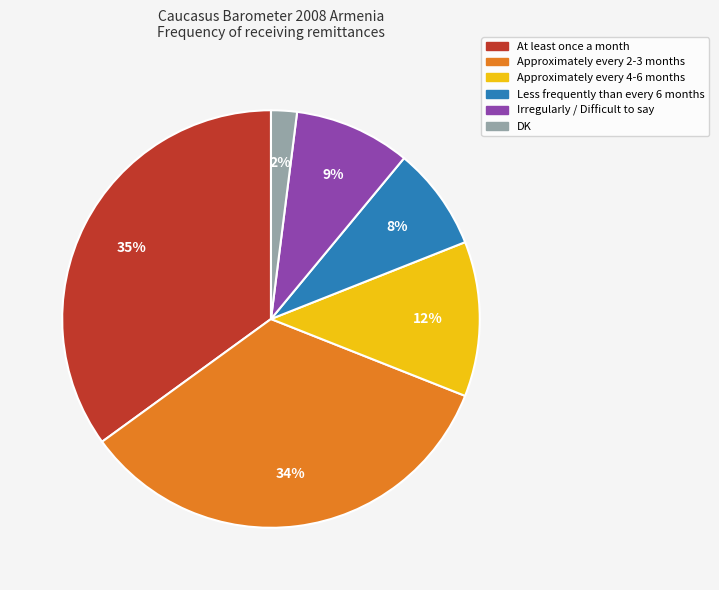

True or false: Less frequently than every 6 months accounts for 8% of the total.

True